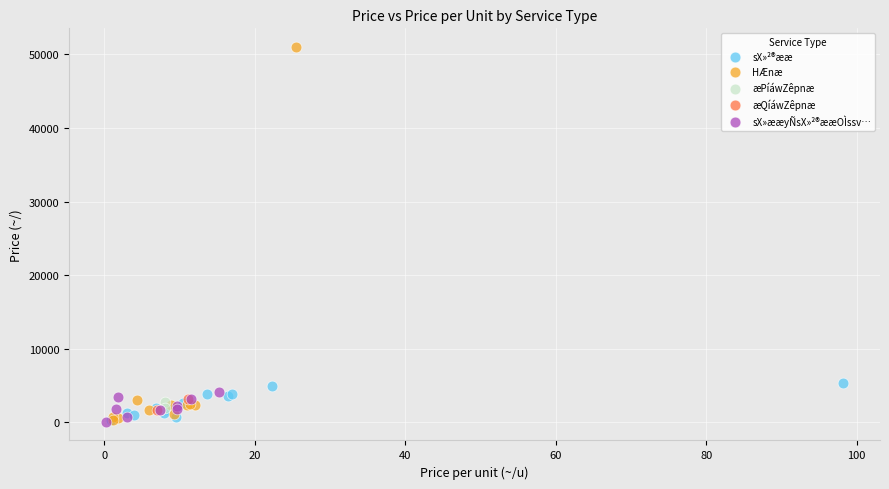

What are all the series names shown in the legend?

æQíáwZêpnæ, sX»²®ææ, sX»ææyÑsX»²®ææOÌssv…, æPíáwZêpnæ, HÆnæ